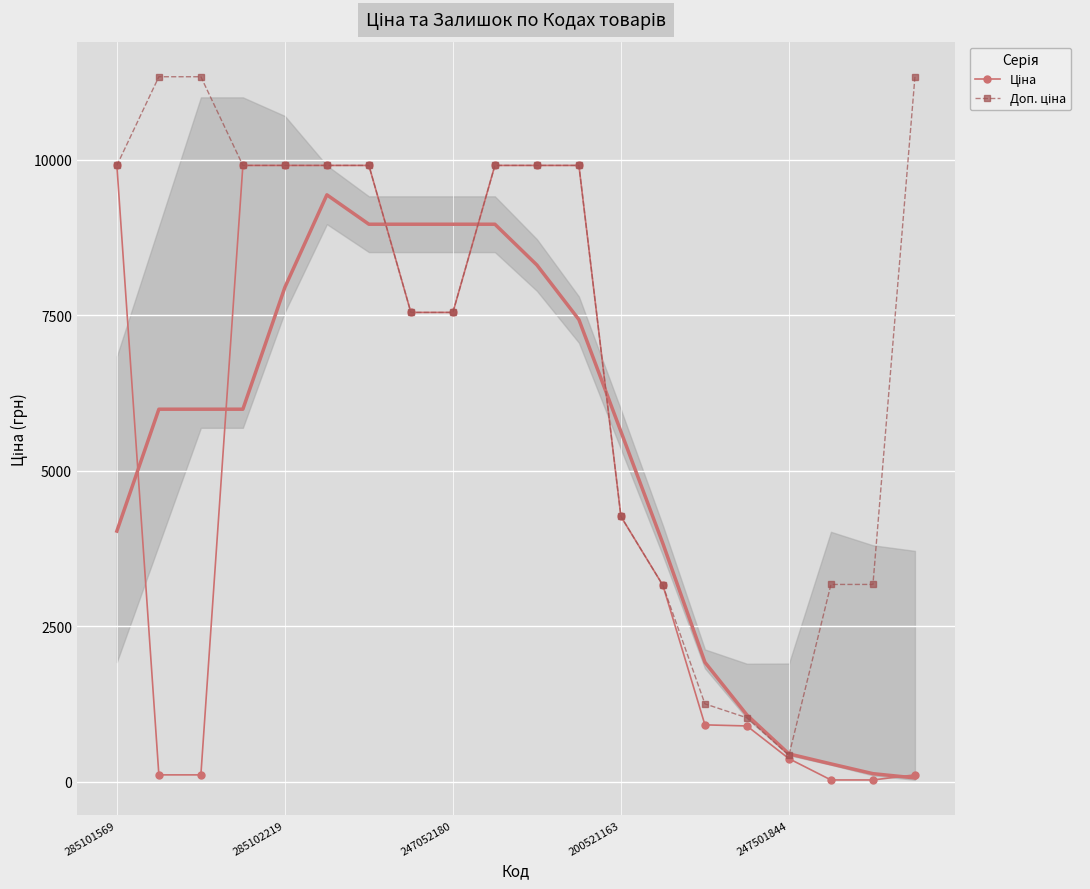

What are all the series names shown in the legend?

Ціна, Доп. ціна